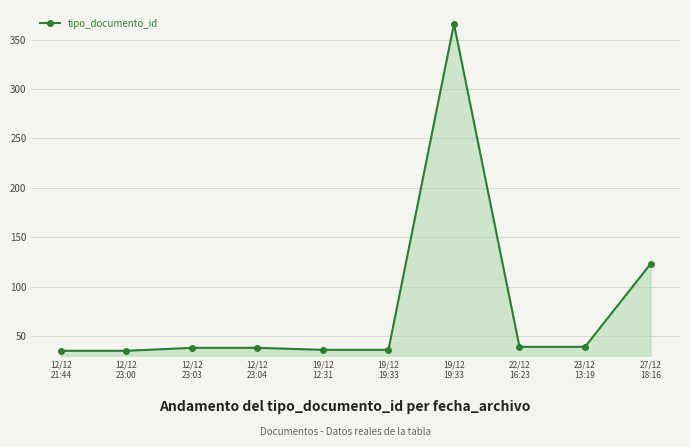

Reading right to left, list all the values displayed in this chart.

123	39	39	366	36	36	38	38	35	35